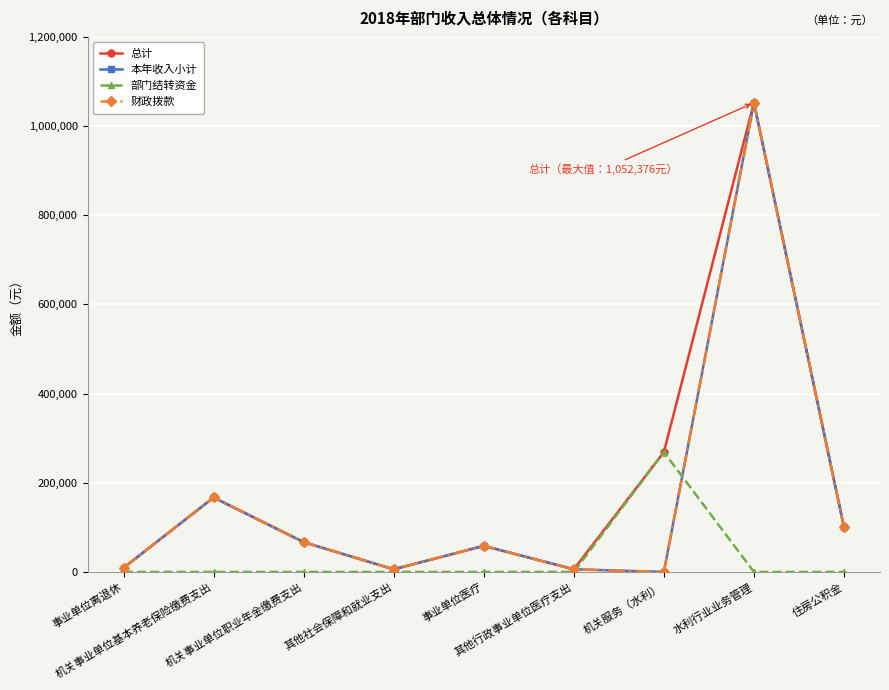

What is the sum of the 财政拨款 values at 事业单位医疗 and 水利行业业务管理?

1110798.5